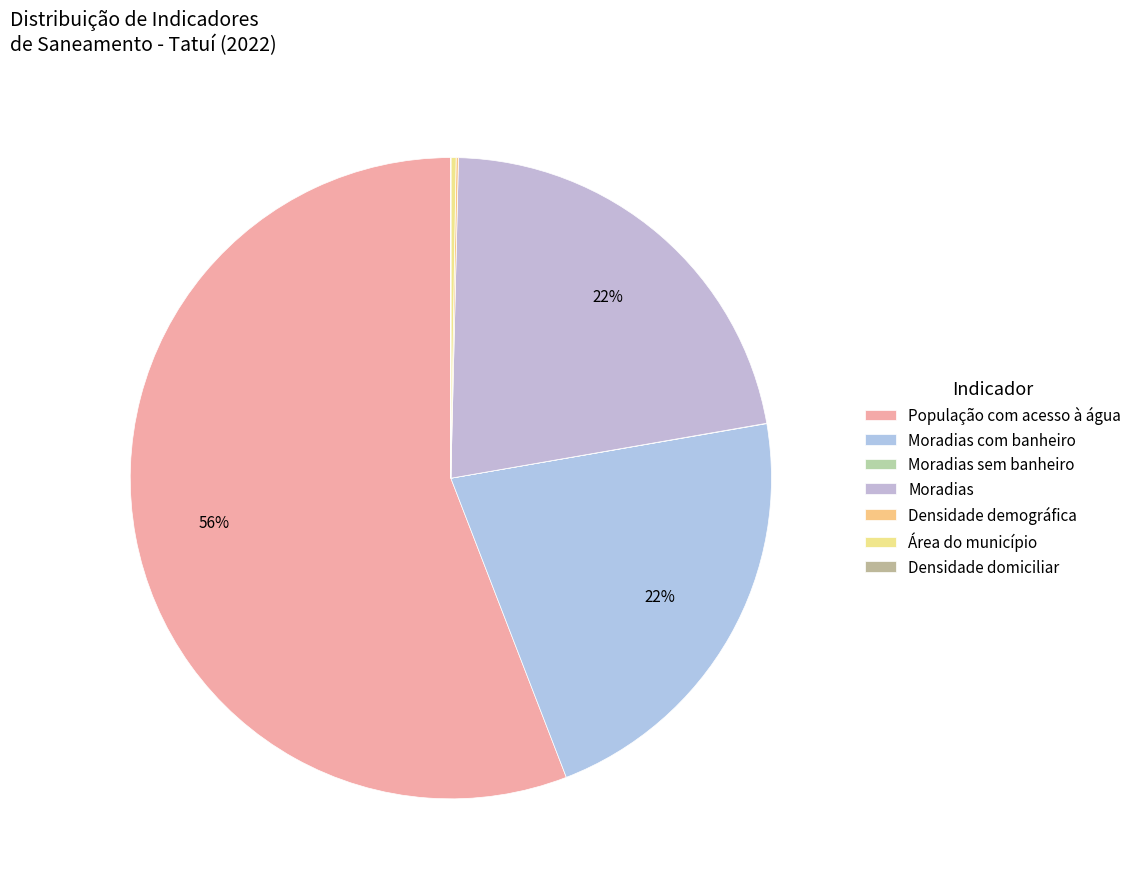

Is Moradias sem banheiro the majority of the pie?

No